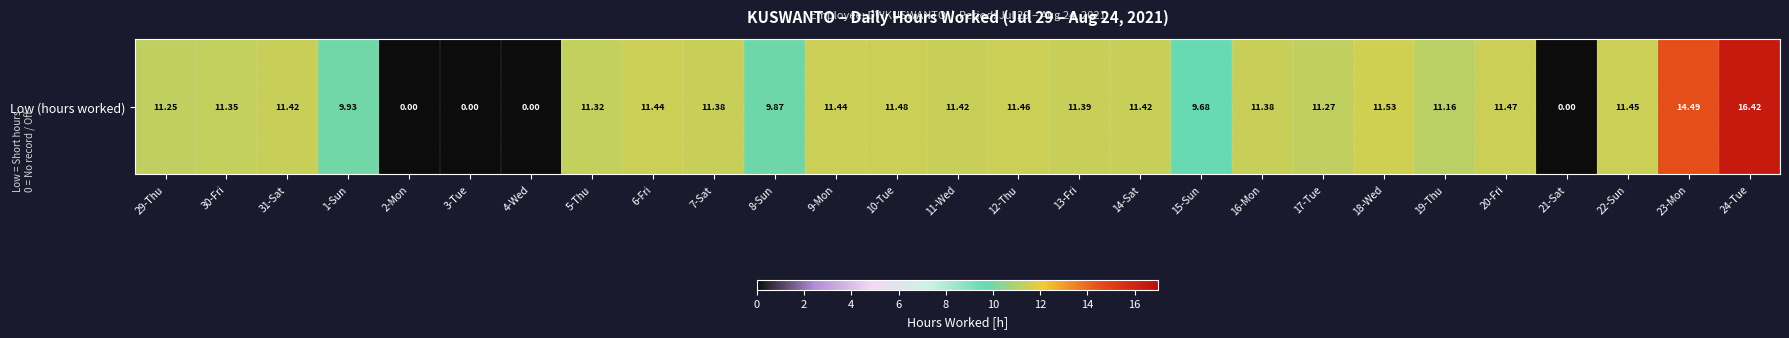

How many distinct data groups are displayed?

1